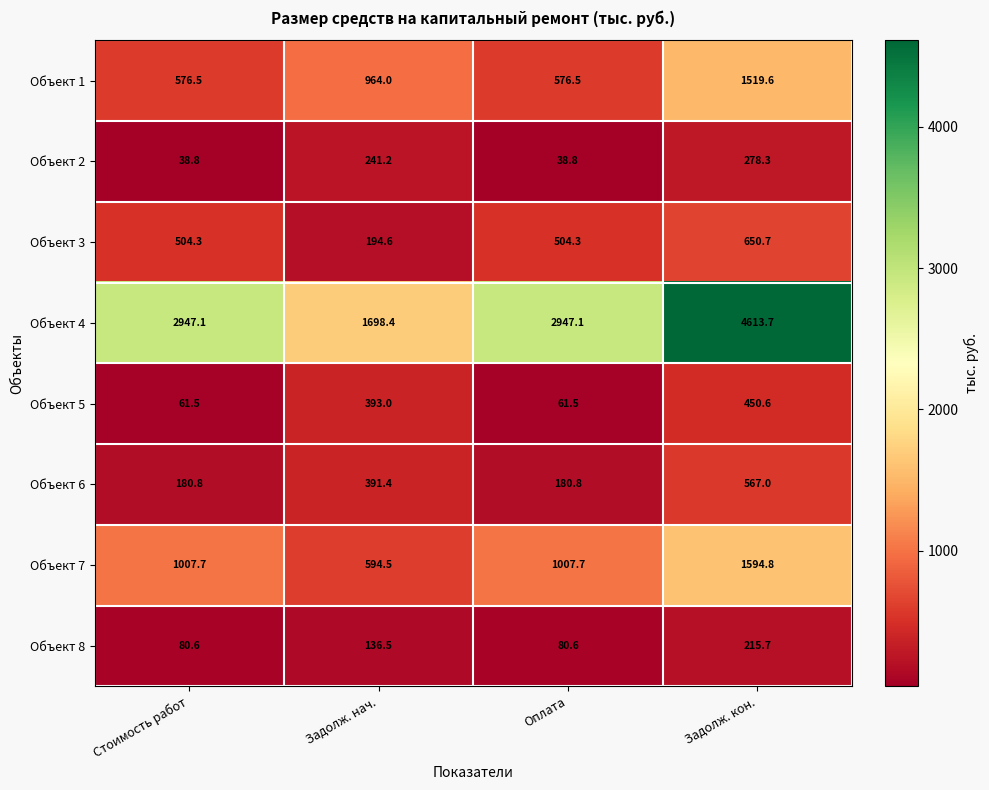

The value of Объект 3 at Стоимость работ is 828.5. True or false?

False